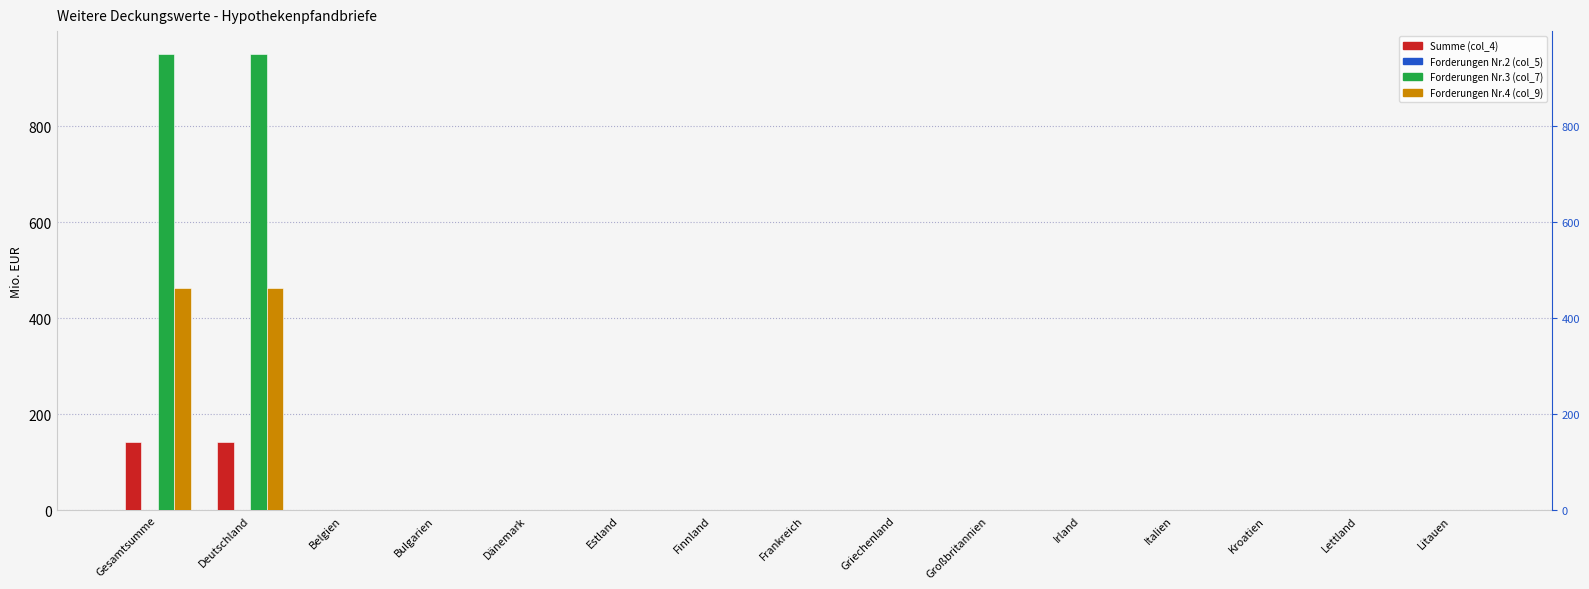

True or false: Forderungen Nr.3 (col_7) has a value of 510.2 at Bulgarien.

False